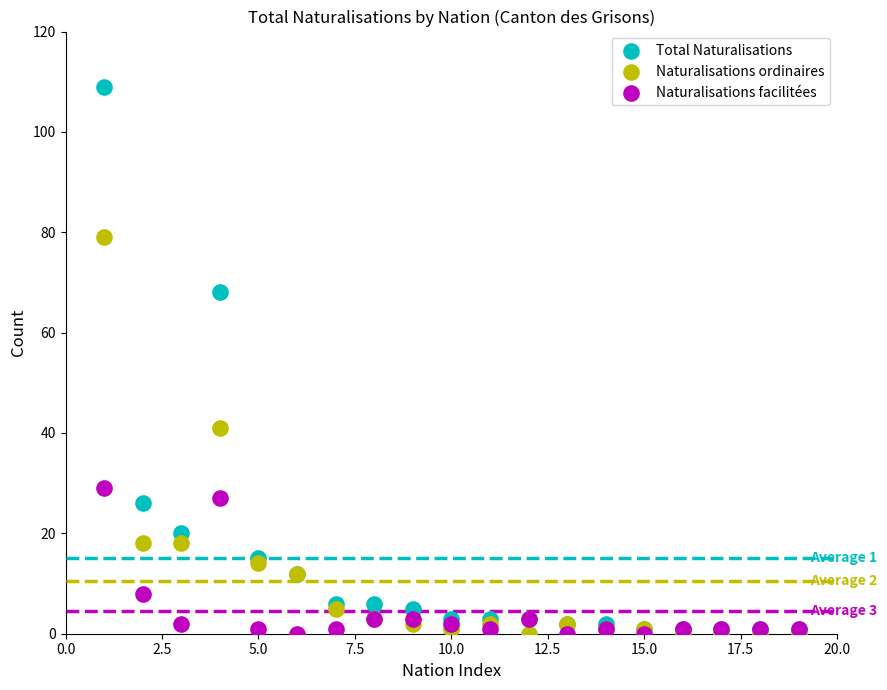

In the Naturalisations ordinaires series, what Y value is closest to 39?

41